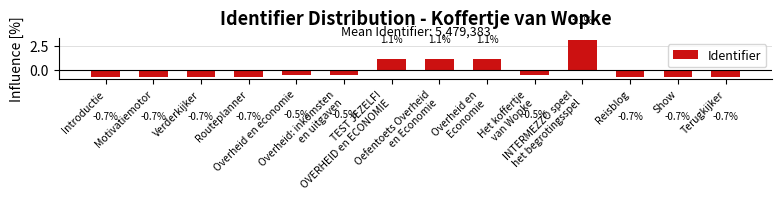

What is the minimum value shown in the chart?

-0.7